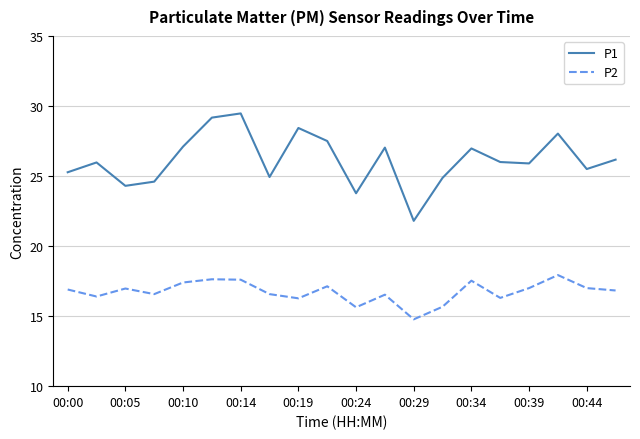

At how many categories does at least one series exceed 18?

20